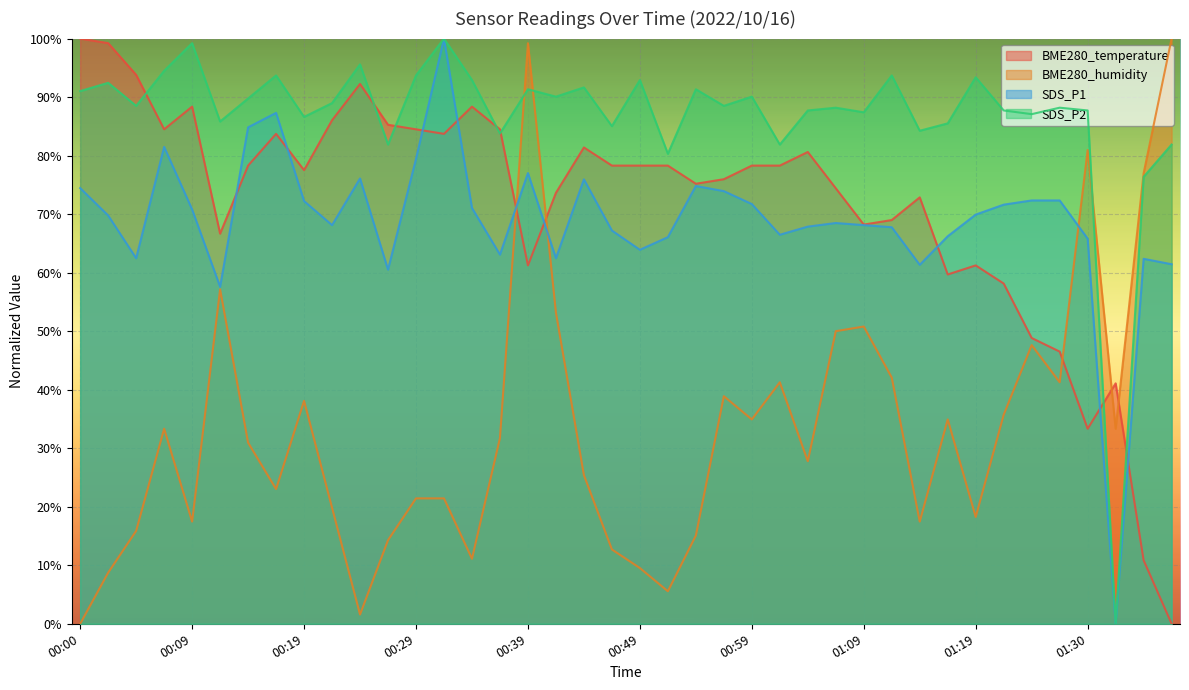

What is the sum of the BME280_humidity values at 01:27 and 00:00?

41.3